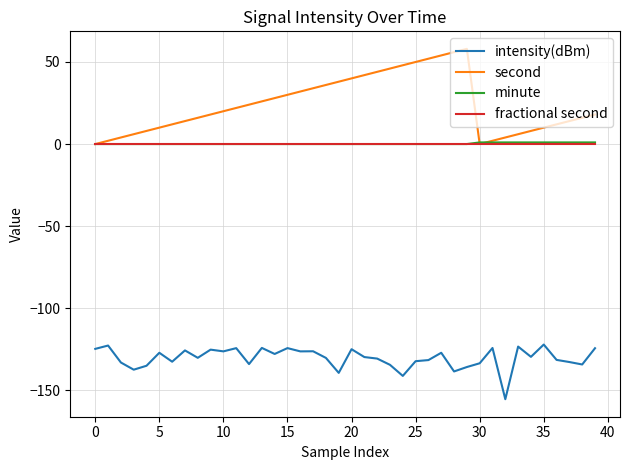

Which series has the largest range (max minus min)?

second